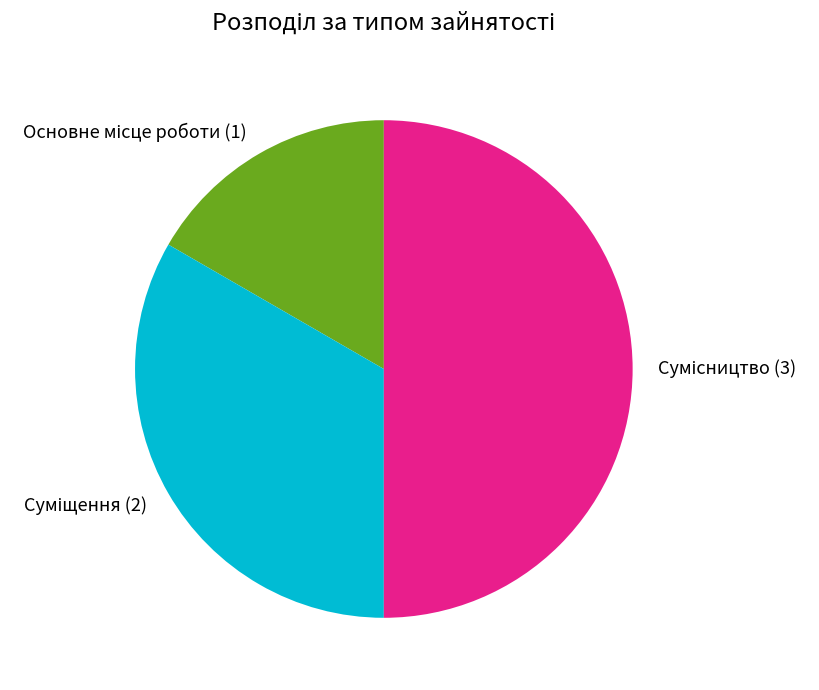

How many segments does this pie chart have?

3